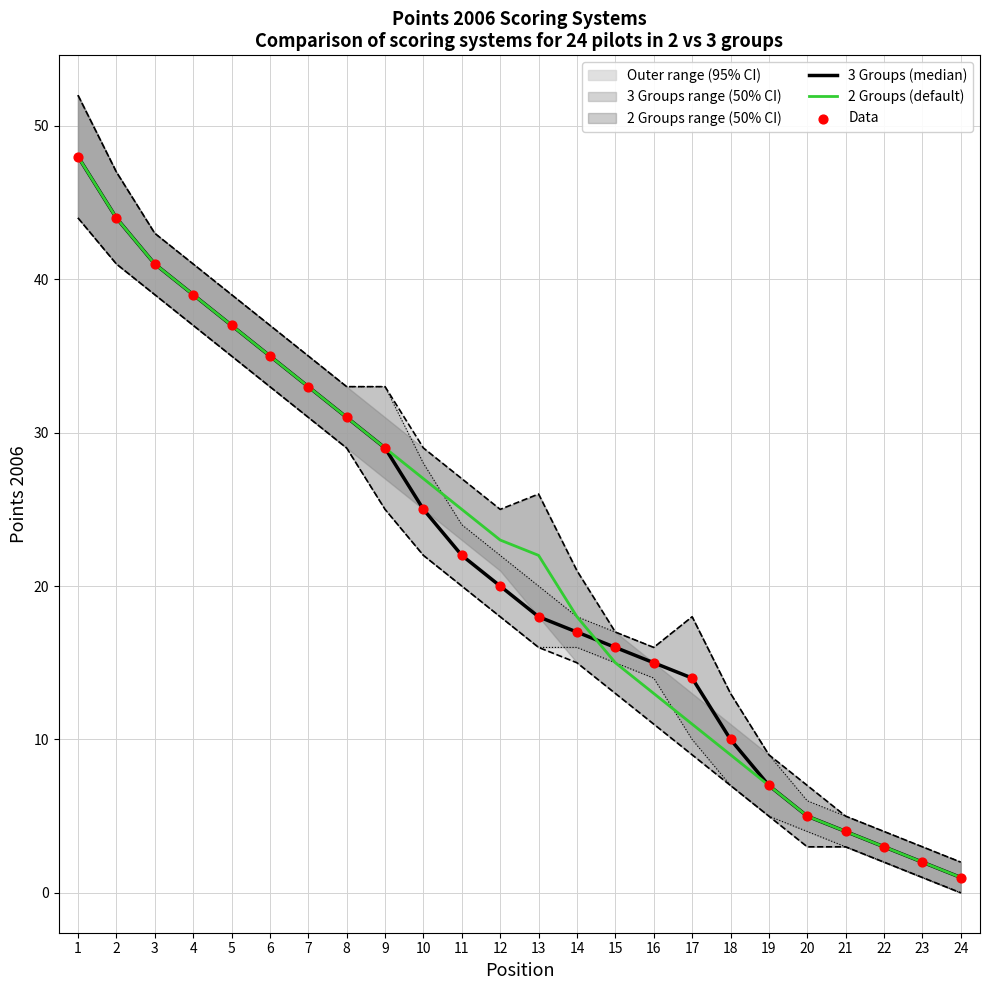

At how many categories does at least one series exceed 44?

1